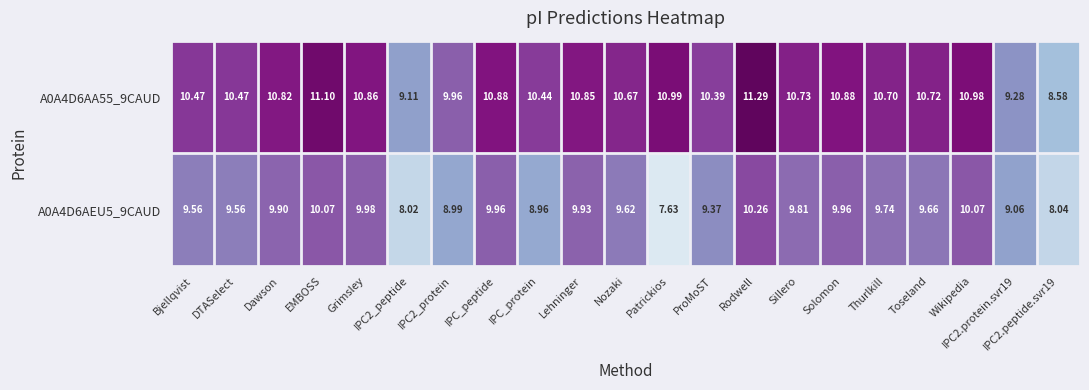

Where does the A0A4D6AEU5_9CAUD series first go above 9?

Bjellqvist